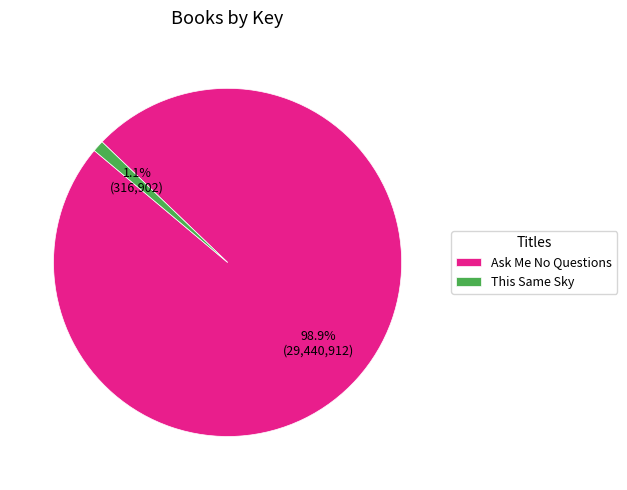

Do This Same Sky and Ask Me No Questions together represent more than half of the pie?

Yes